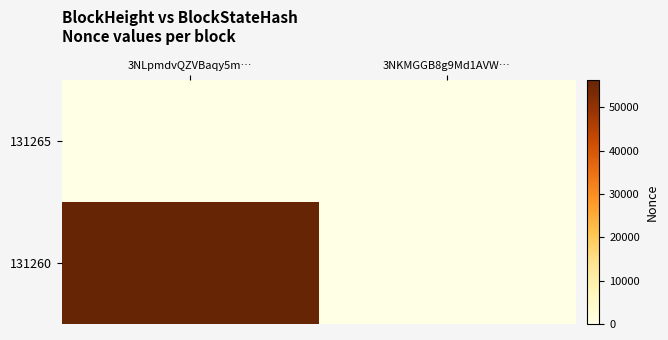

At which category does the chart reach its peak across all series?

3NLpmdvQZVBaqy5m…